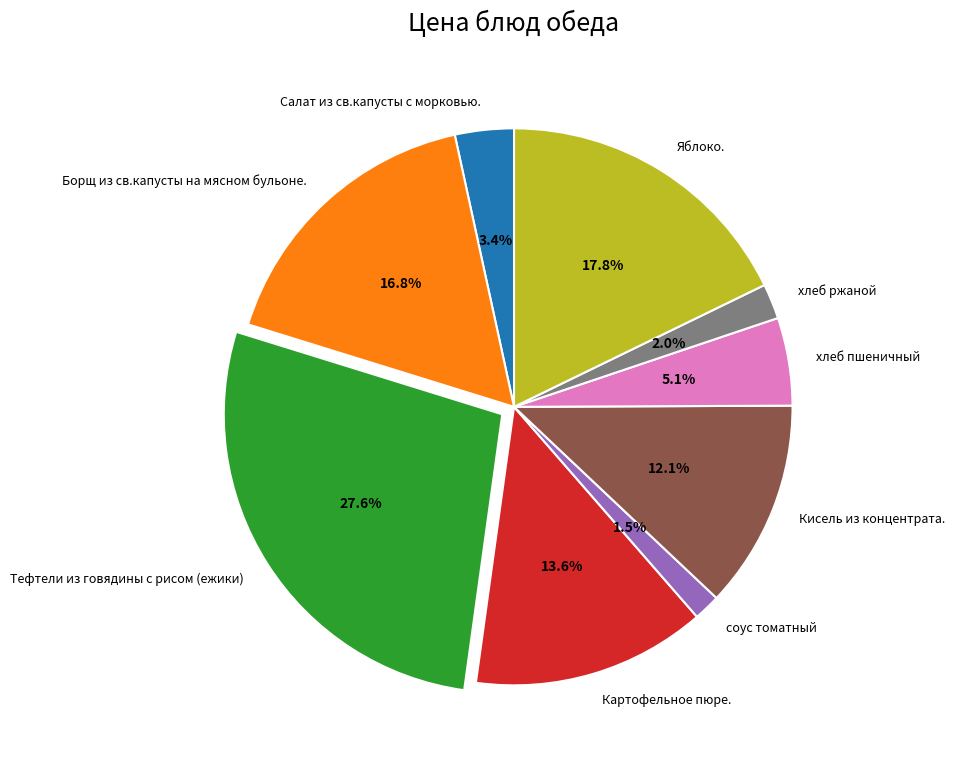

How many slices are in this pie chart?

9